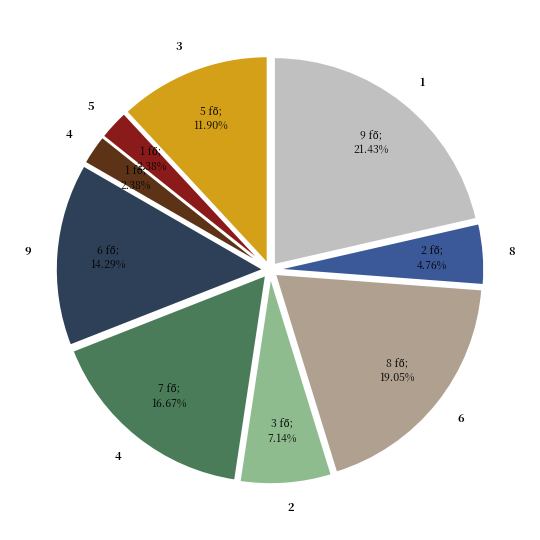

Is there any slice that represents more than half of the pie?

No